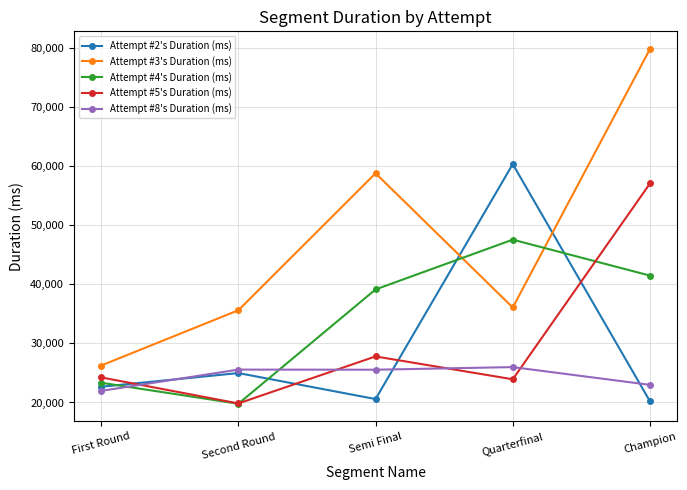

After their last crossing, which series has the higher values: Attempt #2's Duration (ms) or Attempt #3's Duration (ms)?

Attempt #3's Duration (ms)